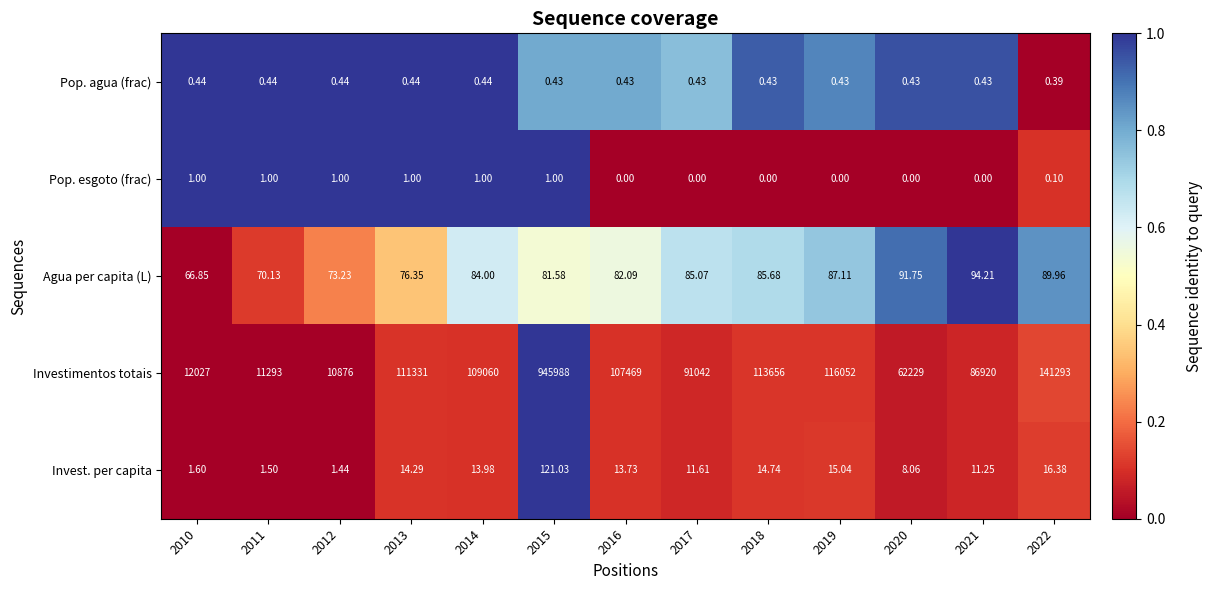

Rank the series at 2018 from lowest to highest value.

Pop. esgoto (frac), Pop. agua (frac), Invest. per capita, Agua per capita (L), Investimentos totais